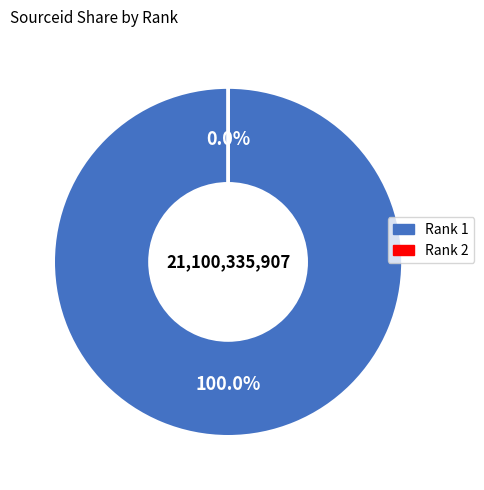

Do Rank 2 and Rank 1 together represent more than half of the pie?

Yes